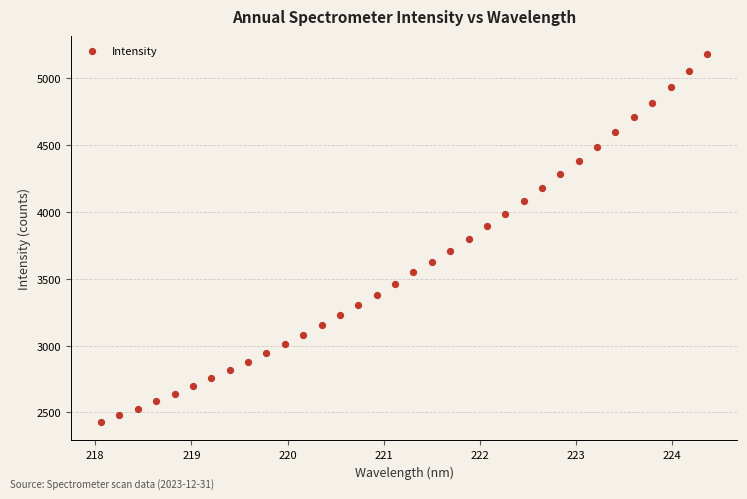

What is the range of X values (max minus min)?

6.3